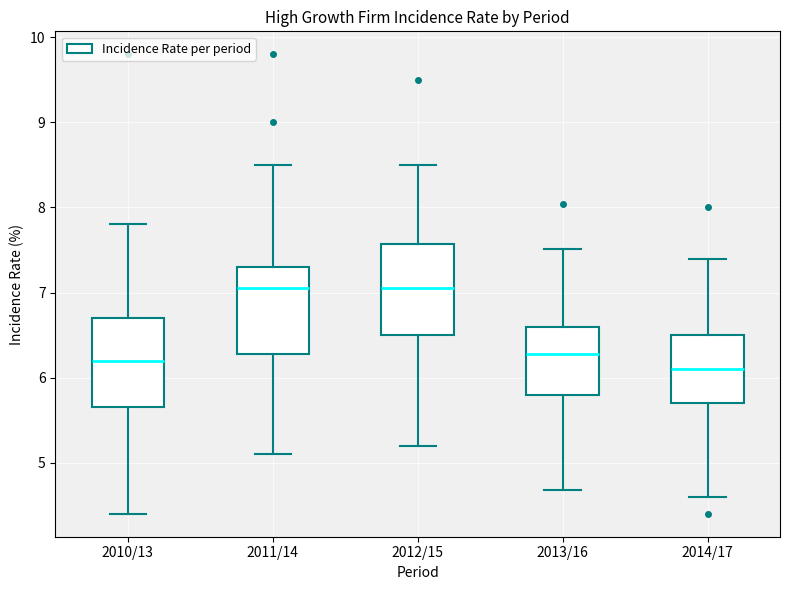

Reading left to right, read every box against the y-axis: the position of its median line, the range the box covers, and the ends of its whiskers. The values are not printed on the chart, so give them approximately, as read against the axis.

2010/13: median 6.2, box 5.7 to 6.7, whiskers 4.4 to 7.8
2011/14: median 7.1, box 6.3 to 7.3, whiskers 5.1 to 8.5
2012/15: median 7.1, box 6.5 to 7.6, whiskers 5.2 to 8.5
2013/16: median 6.3, box 5.8 to 6.6, whiskers 4.7 to 7.5
2014/17: median 6.1, box 5.7 to 6.5, whiskers 4.6 to 7.4